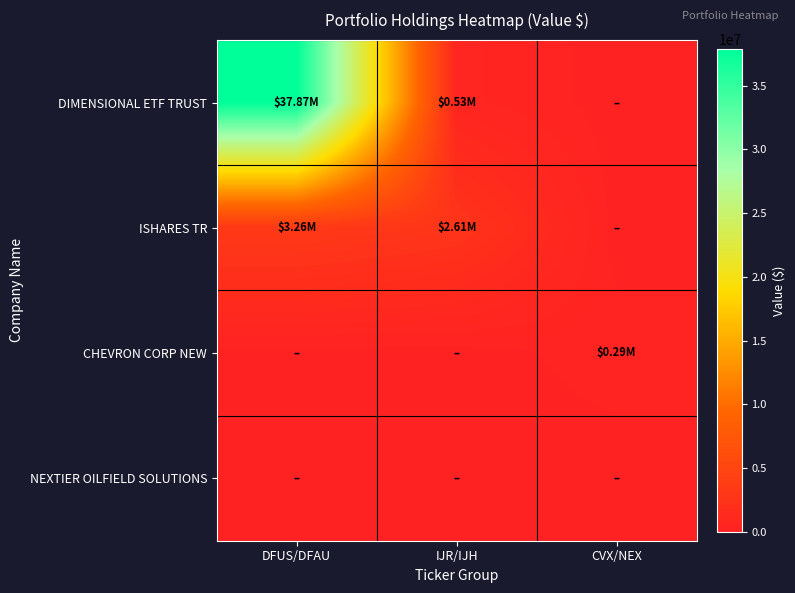

What is the spread (max minus min) of values at IJR/IJH?

2605607